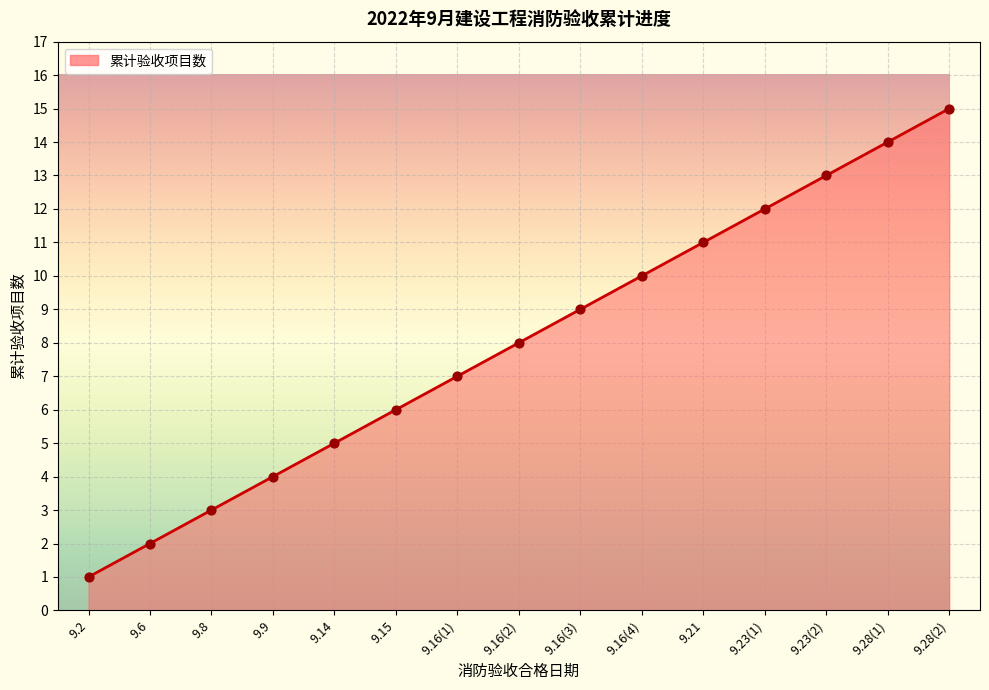

What is the ratio of the value at 9.8 to the value at 9.16(4)?

0.3